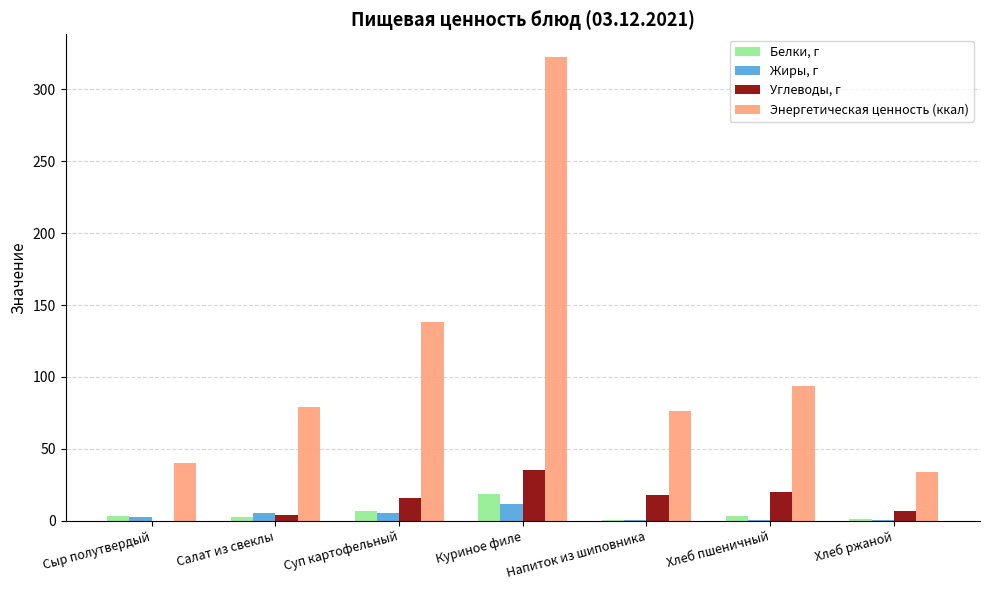

Is the value of Углеводы, г at Хлеб пшеничный greater than the value of Энергетическая ценность (ккал) at Хлеб пшеничный?

No